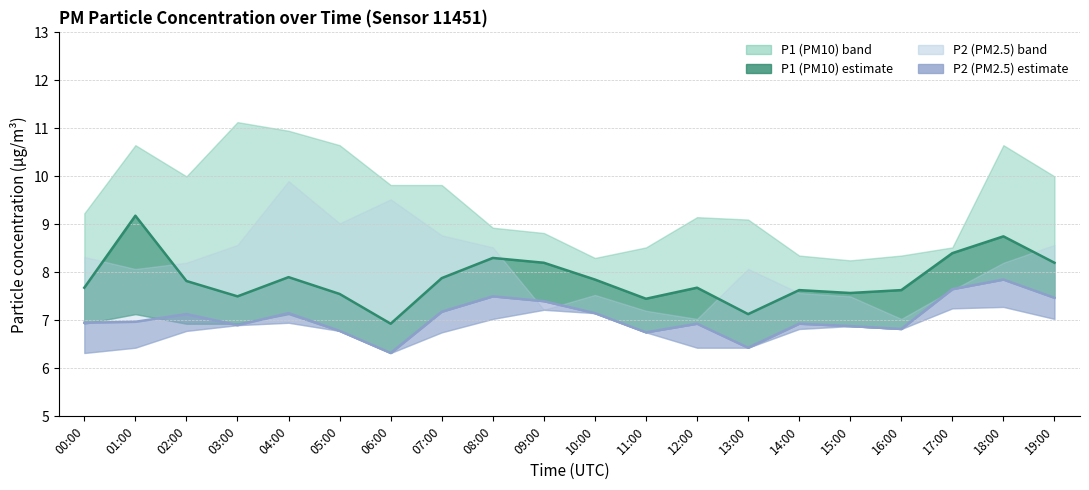

Reading right to left, list all the values displayed in this chart.

P1 estimate: 8.2	8.8	8.4	7.6	7.6	7.6	7.1	7.7	7.5	7.8	8.2	8.3	7.9	6.9	7.5	7.9	7.5	7.8	9.2	7.7
P2 estimate: 7.5	7.8	7.7	6.8	6.9	6.9	6.4	6.9	6.8	7.2	7.4	7.5	7.2	6.3	6.8	7.2	6.9	7.1	7.0	7.0